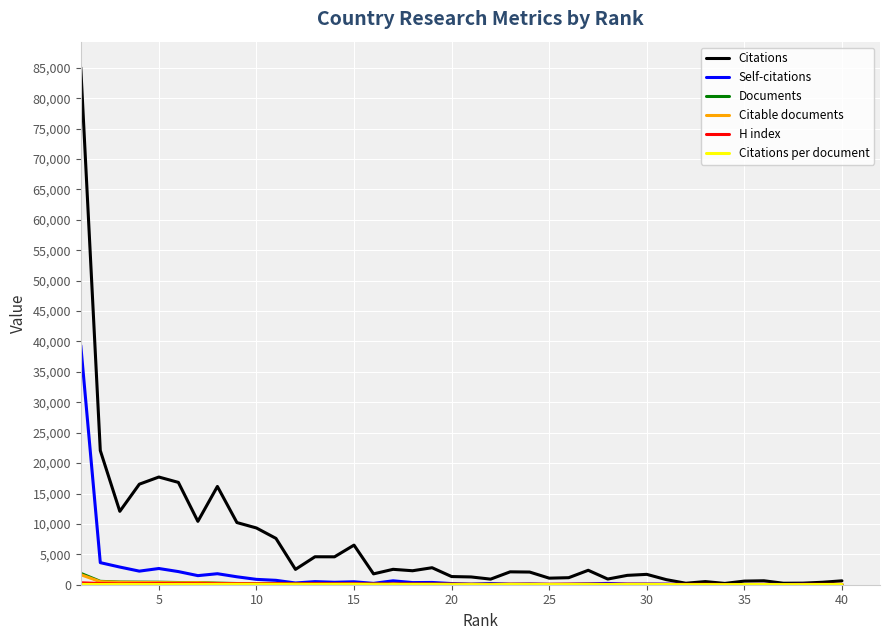

Count the number of categories in the chart.

40